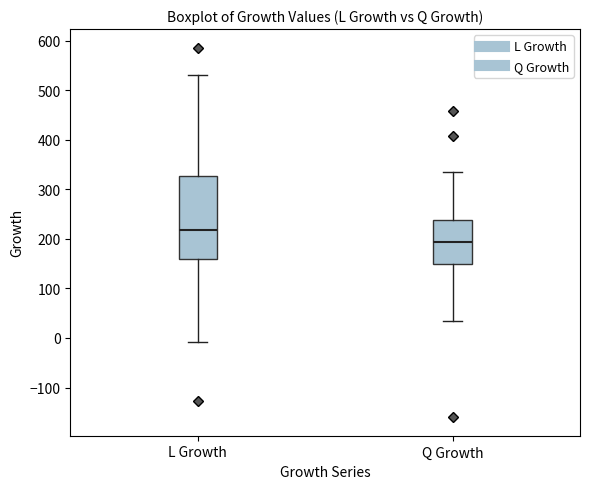

Reading left to right, read every box against the y-axis: the position of its median line, the range the box covers, and the ends of its whiskers. The values are not printed on the chart, so give them approximately, as read against the axis.

L Growth: median 220, box 160 to 330, whiskers -10 to 530
Q Growth: median 190, box 150 to 240, whiskers 30 to 330